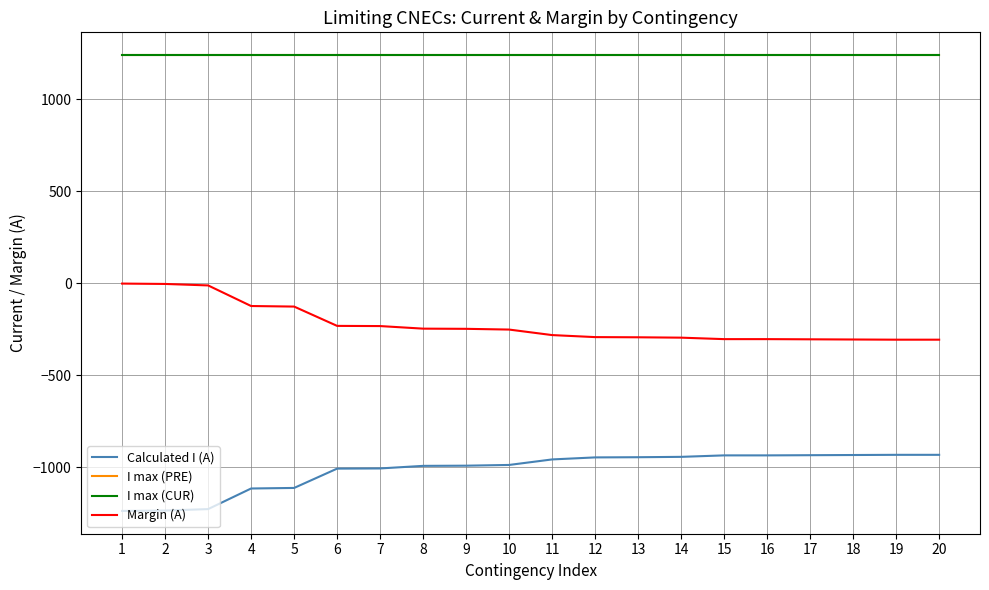

Does the chart display data point markers on the line(s)?

No